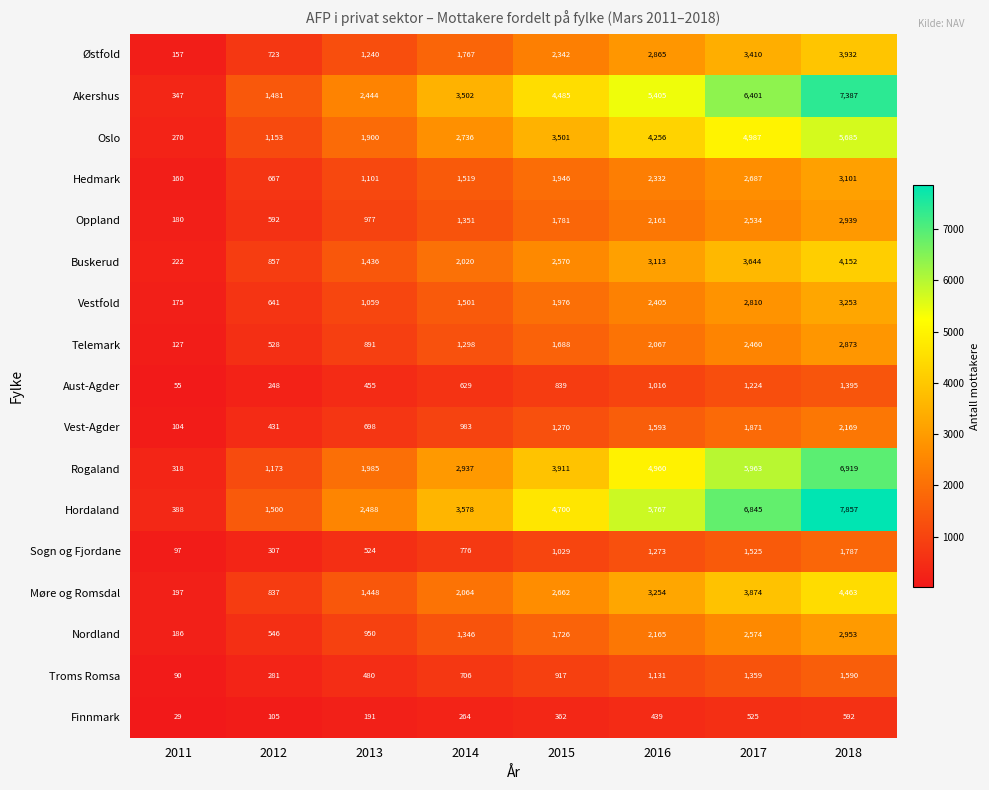

What is the spread (max minus min) of values at 2017?

6320